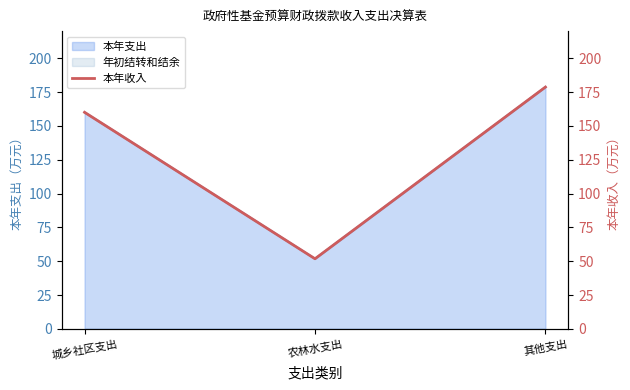

List the labels in order of value, largest first.

其他支出, 城乡社区支出, 农林水支出